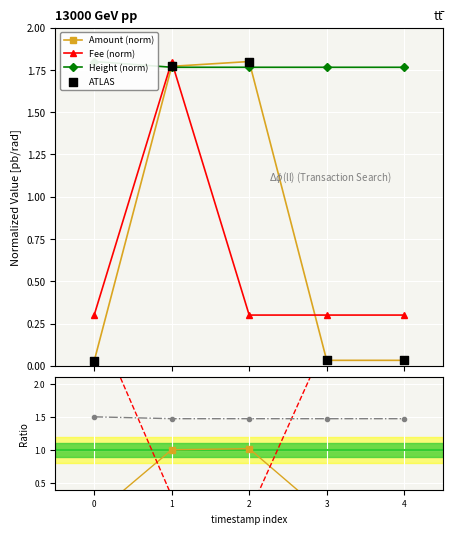

True or false: Amount (norm) and Fee (norm) intersect in this chart.

True